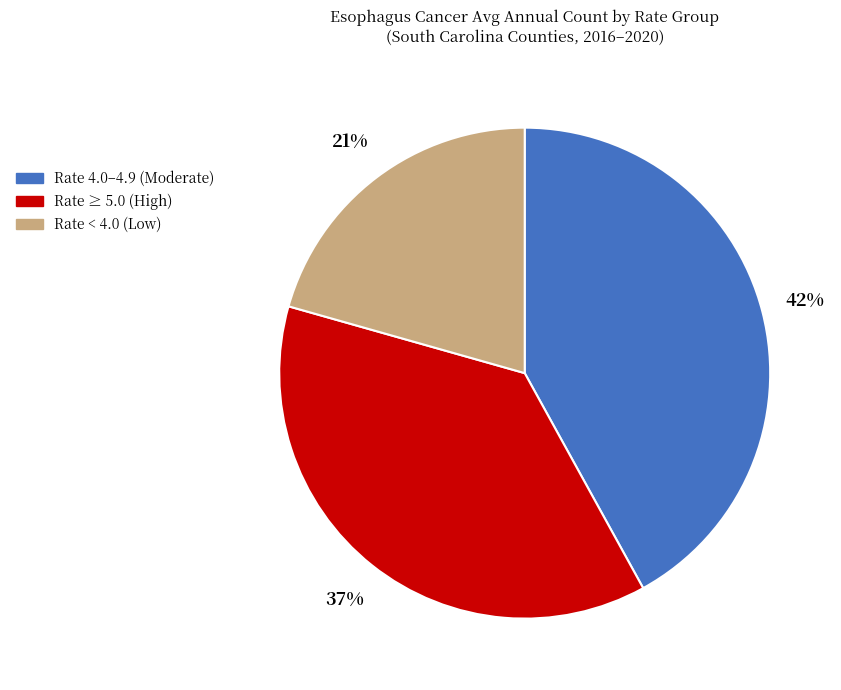

True or false: Rate ≥ 5.0 (High) accounts for 43% of the total.

False